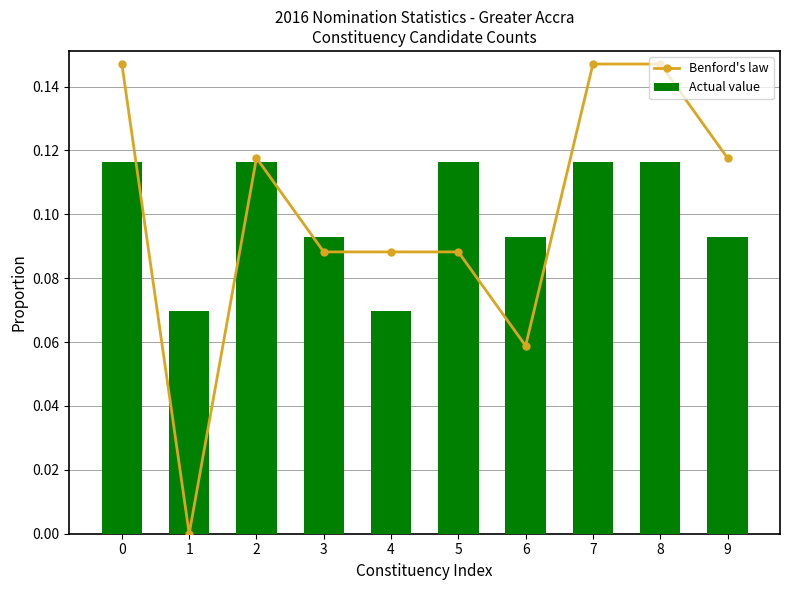

The value of Benford's law at 8 is 0.1. True or false?

False